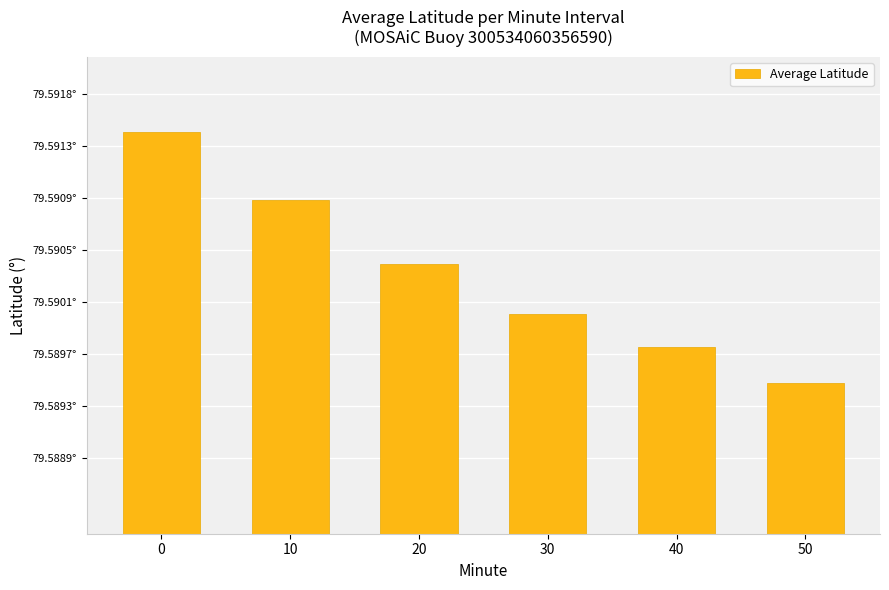

Reading right to left, extract all data points from this chart.

79.6	79.6	79.6	79.6	79.6	79.6